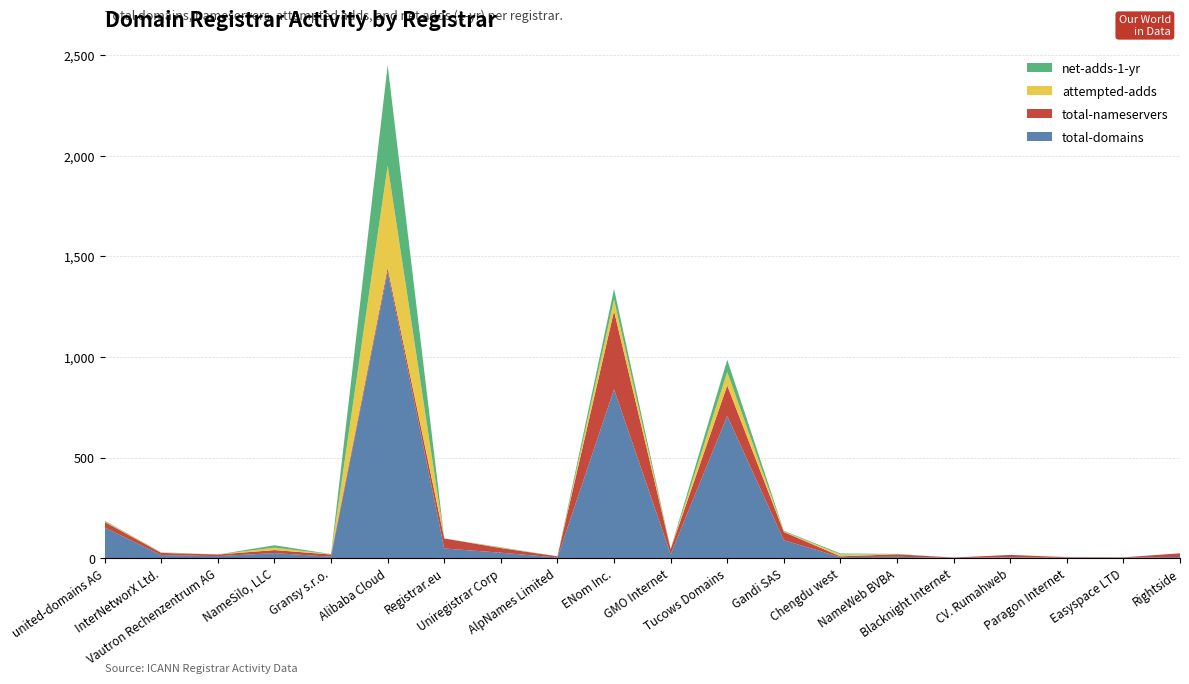

Reading left to right, list all the values displayed in this chart.

total-domains: united-domains AG=152	InterNetworX Ltd.=15	Vautron Rechenzentrum AG=10	NameSilo, LLC=25	Gransy s.r.o.=7	Alibaba Cloud=1423	Registrar.eu=48	Uniregistrar Corp=27	AlpNames Limited=3	ENom Inc.=839	GMO Internet=19	Tucows Domains=707	Gandi SAS=89	Chengdu west=5	NameWeb BVBA=7	Blacknight Internet=1	CV. Rumahweb=4	Paragon Internet=2	Easyspace LTD=2	Rightside=6
total-nameservers: united-domains AG=28	InterNetworX Ltd.=11	Vautron Rechenzentrum AG=8	NameSilo, LLC=15	Gransy s.r.o.=11	Alibaba Cloud=19	Registrar.eu=50	Uniregistrar Corp=23	AlpNames Limited=6	ENom Inc.=389	GMO Internet=26	Tucows Domains=151	Gandi SAS=41	Chengdu west=4	NameWeb BVBA=12	Blacknight Internet=2	CV. Rumahweb=12	Paragon Internet=3	Easyspace LTD=2	Rightside=18
attempted-adds: united-domains AG=3	InterNetworX Ltd.=2	Vautron Rechenzentrum AG=0	NameSilo, LLC=12	Gransy s.r.o.=1	Alibaba Cloud=508	Registrar.eu=0	Uniregistrar Corp=2	AlpNames Limited=0	ENom Inc.=57	GMO Internet=1	Tucows Domains=67	Gandi SAS=3	Chengdu west=9	NameWeb BVBA=1	Blacknight Internet=0	CV. Rumahweb=0	Paragon Internet=1	Easyspace LTD=0	Rightside=0
net-adds-1-yr: united-domains AG=3	InterNetworX Ltd.=1	Vautron Rechenzentrum AG=0	NameSilo, LLC=12	Gransy s.r.o.=1	Alibaba Cloud=500	Registrar.eu=0	Uniregistrar Corp=2	AlpNames Limited=0	ENom Inc.=53	GMO Internet=1	Tucows Domains=61	Gandi SAS=3	Chengdu west=5	NameWeb BVBA=1	Blacknight Internet=0	CV. Rumahweb=0	Paragon Internet=0	Easyspace LTD=0	Rightside=0